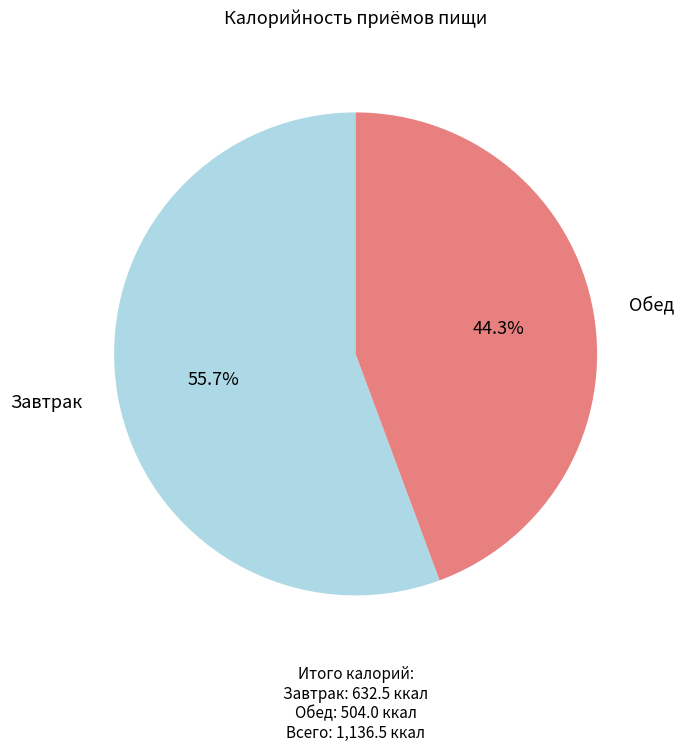

Is there a majority slice in this chart?

Yes